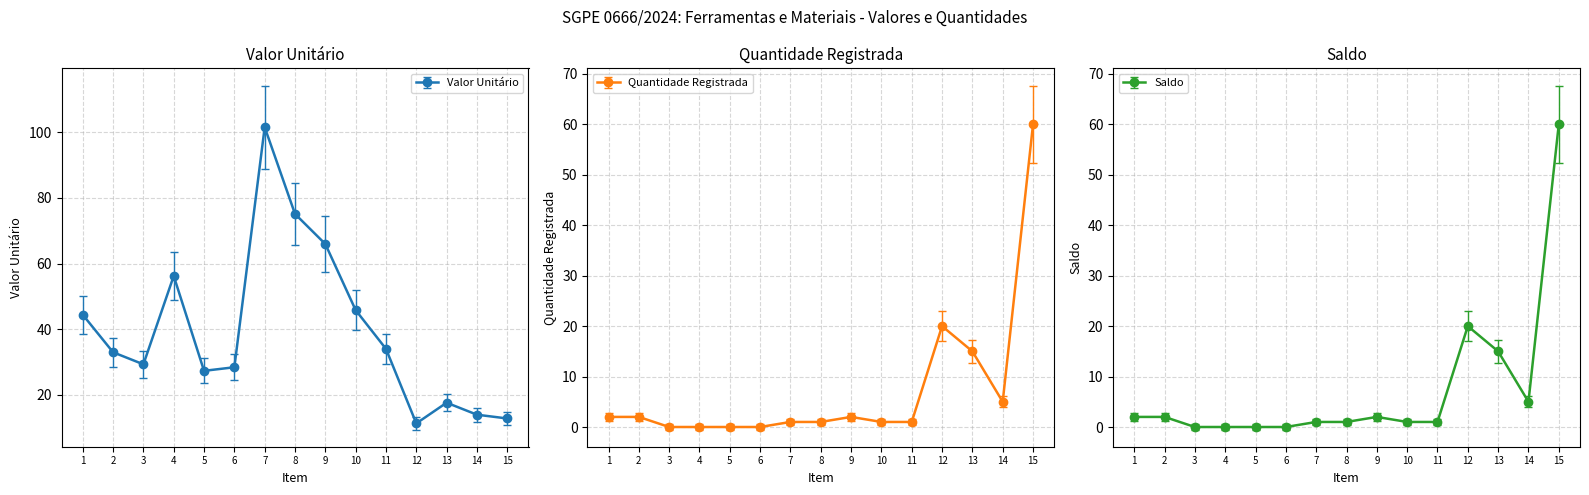

Where is Quantidade Registrada nearest to the value 30?

12